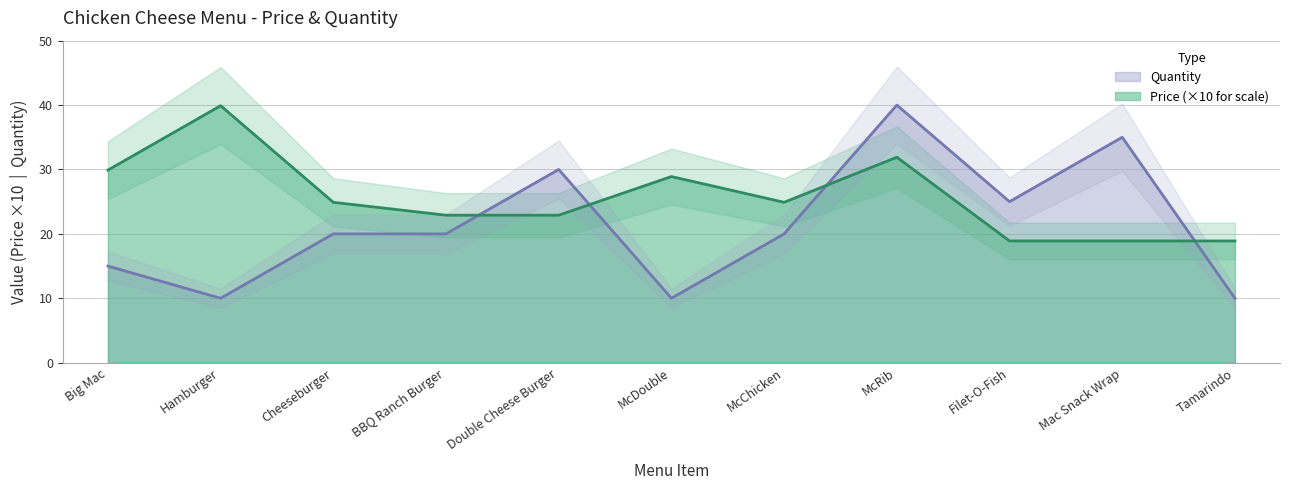

True or false: Price has more than 0 points higher than both neighbors.

True